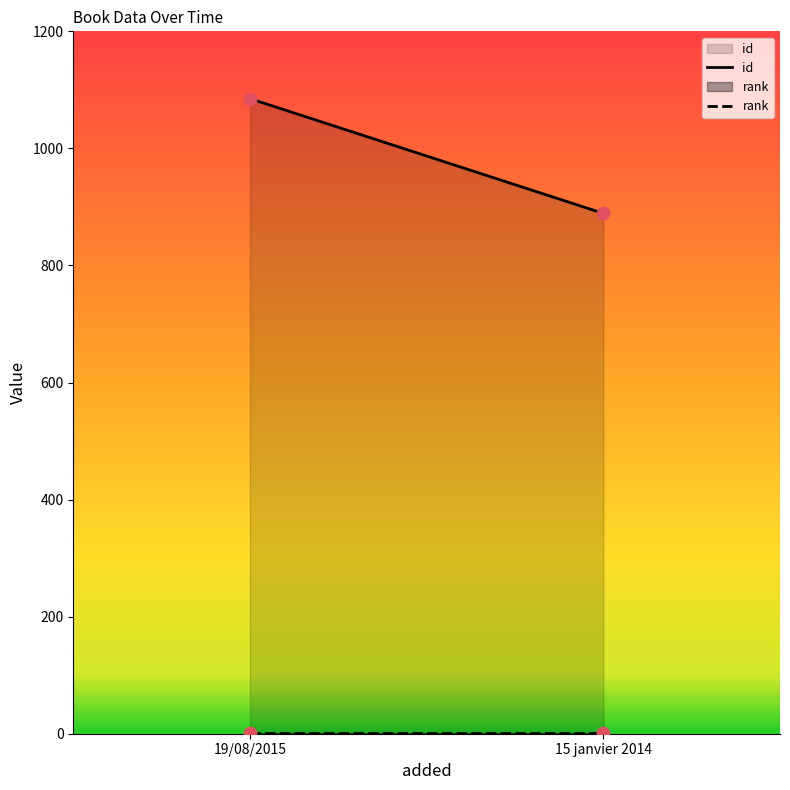

Which series has the largest total across all categories?

id